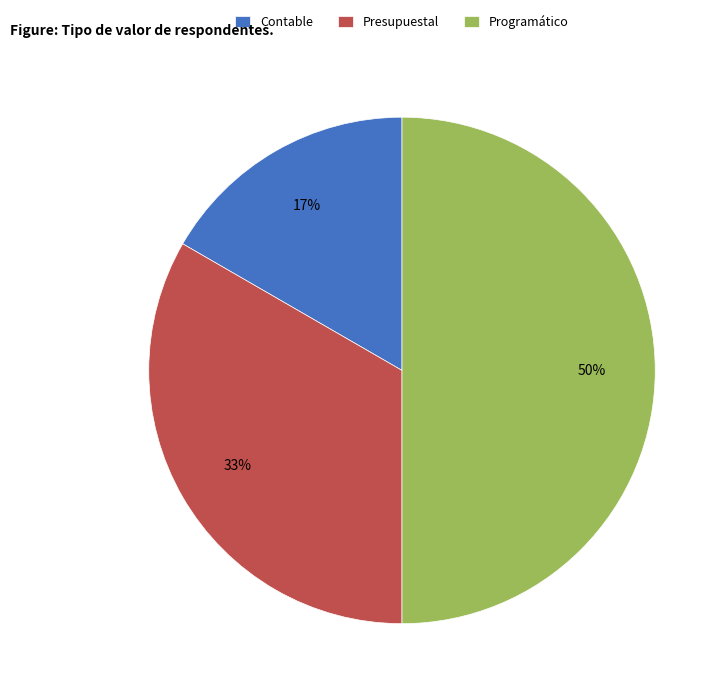

Rank the categories by value from highest to lowest.

Programático, Presupuestal, Contable